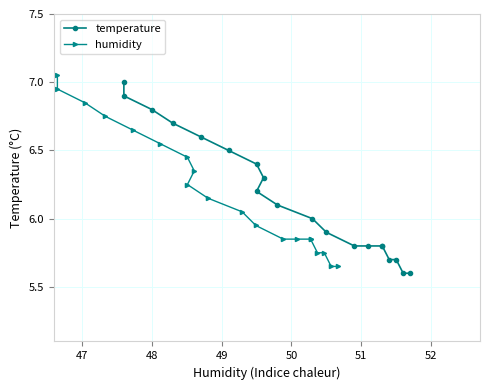

Between 48 and 52, which is larger?

48